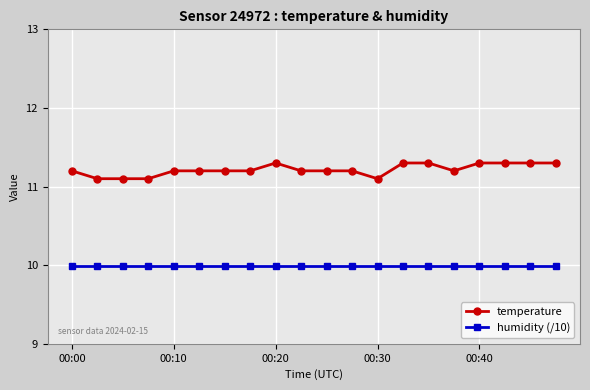

How many lines are shown in the chart?

2